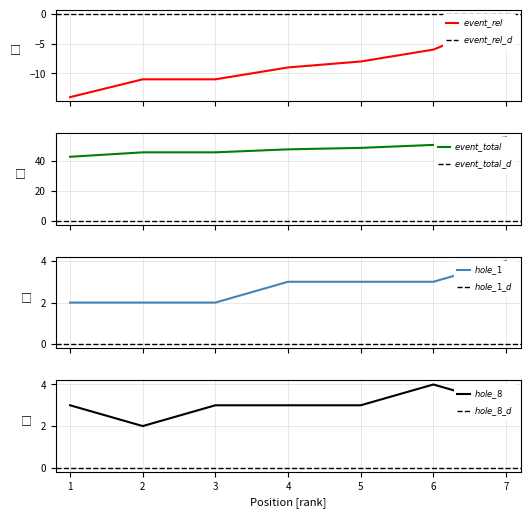

True or false: event_total_score has more than 1 points higher than both neighbors.

False